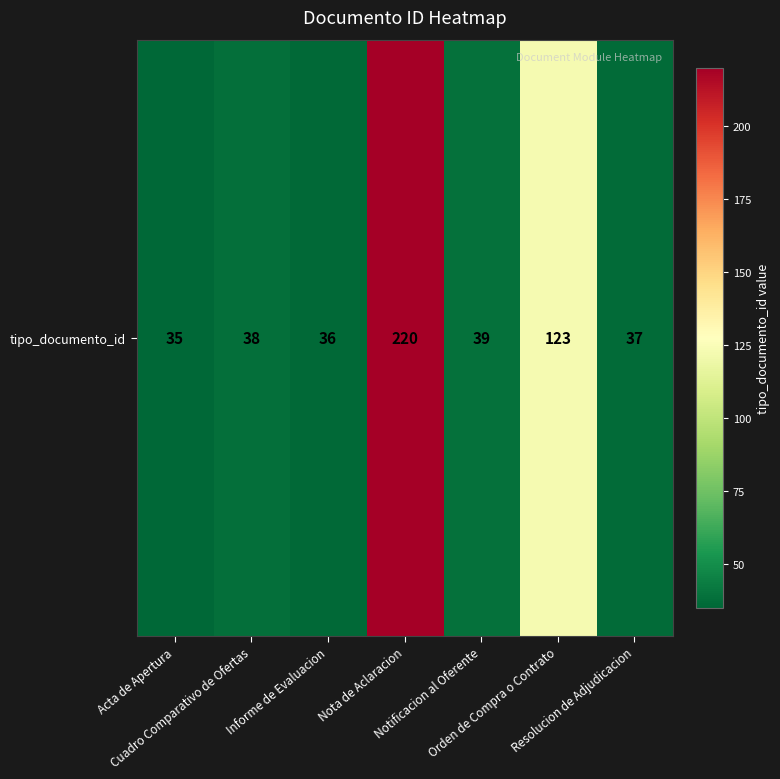

What is the smallest value displayed?

35